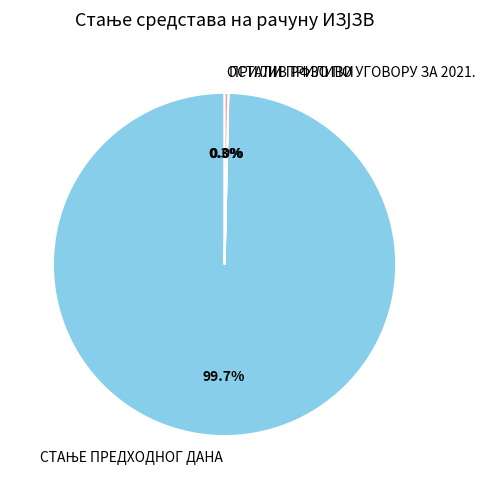

What percentage is NOT represented by ОСТАЛИ ПРИЛИВИ?

99.7%